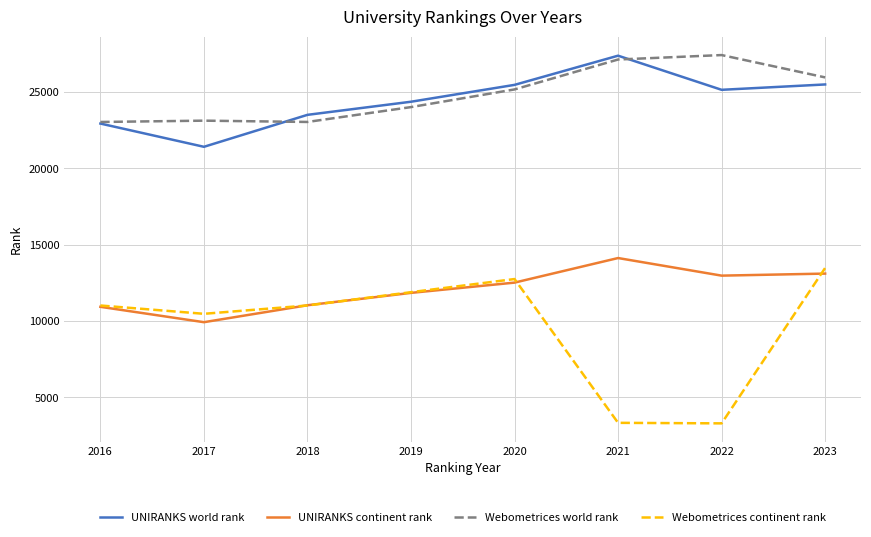

The Webometrices continent rank series shows 18726 at 2023. True or false?

False